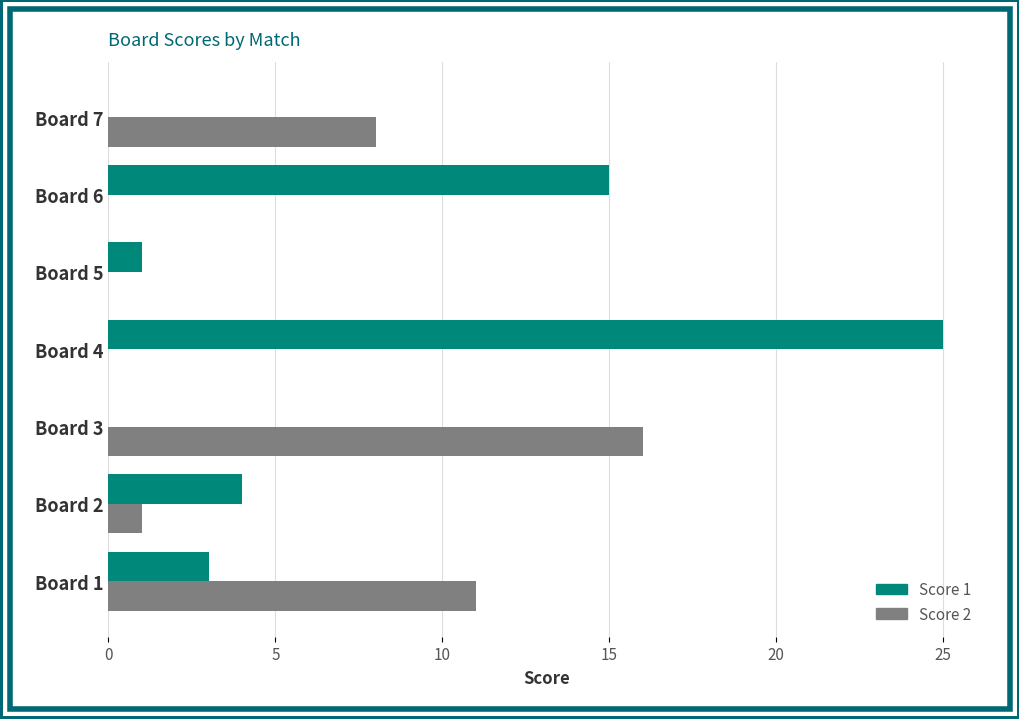

Between Board 3 and Board 7, which series saw the biggest shift?

Score 2